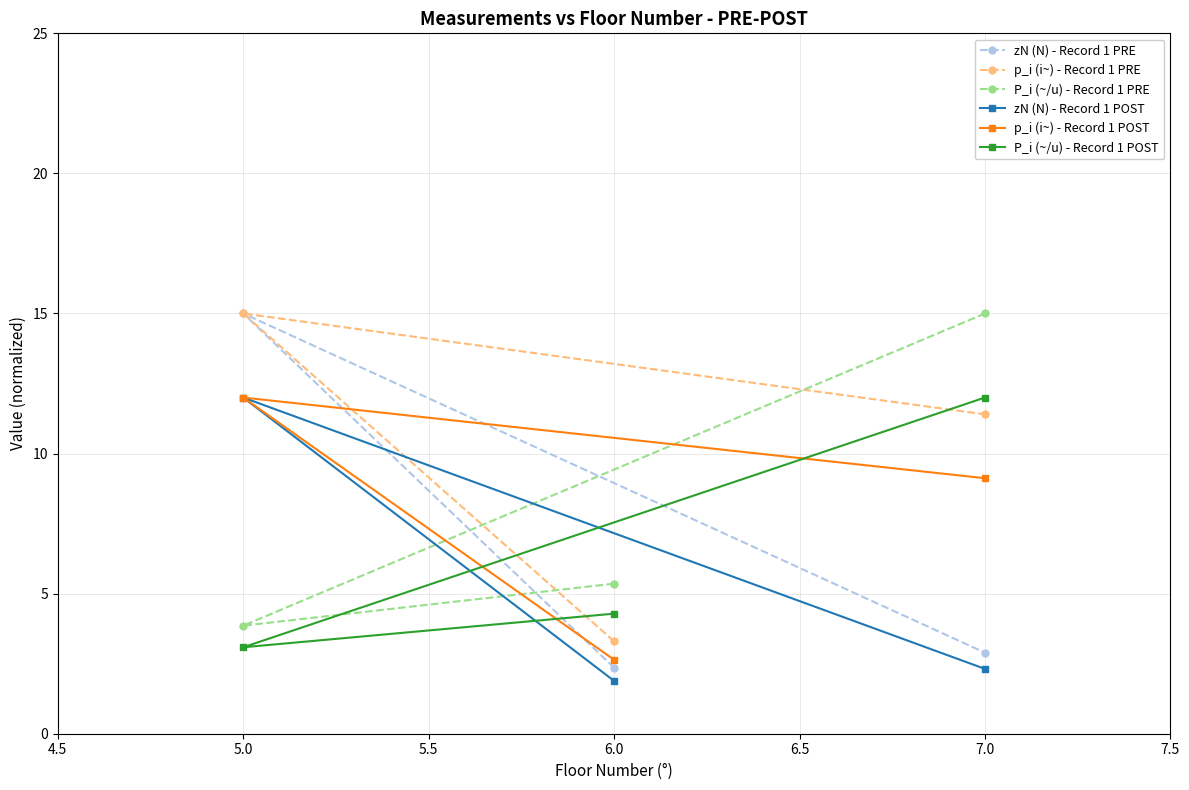

Which series changed the most between 5.0 and 7.0?

zN (N) - Record 1 PRE